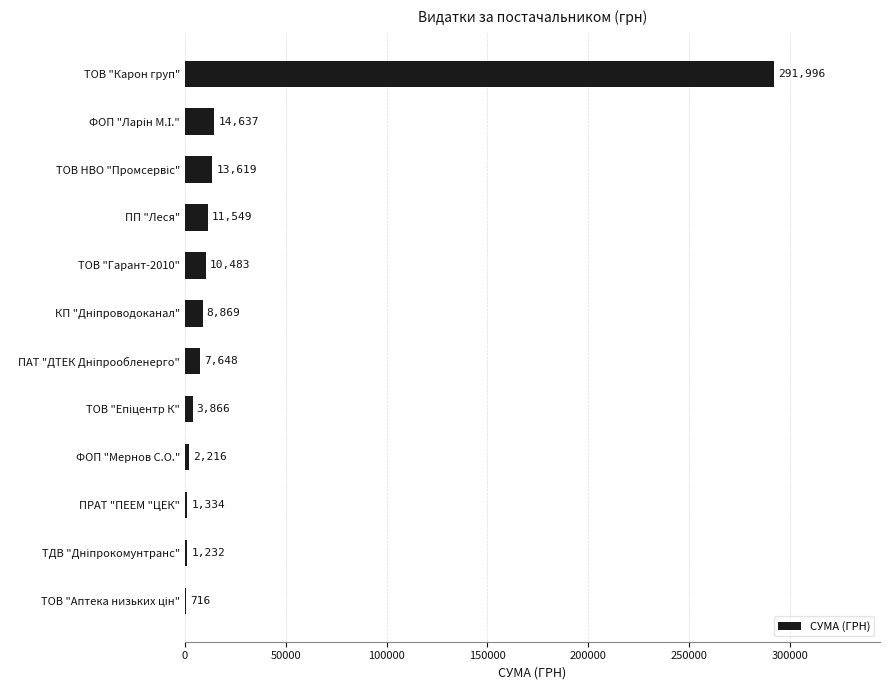

Is it true that the value at ТОВ "Карон груп" is 80188.0?

False